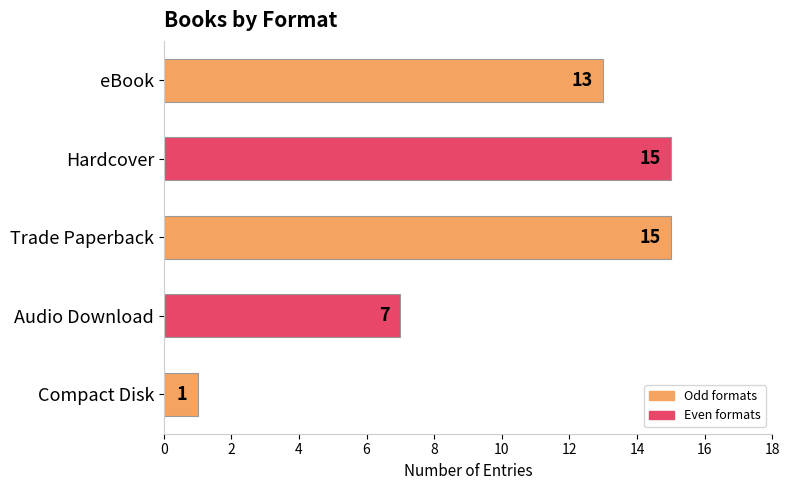

The value at Trade Paperback is 15. True or false?

True